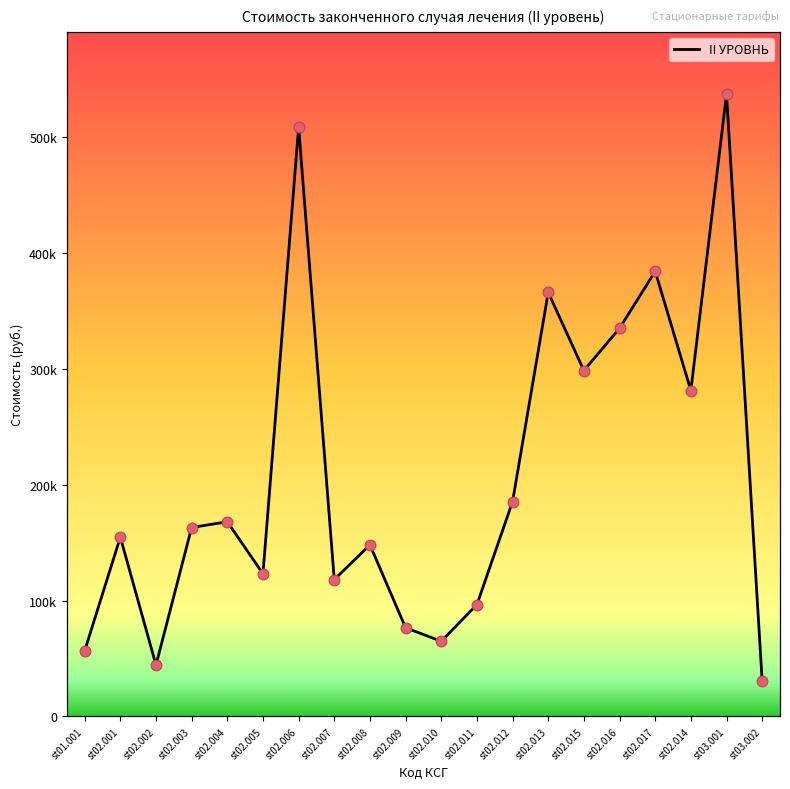

What is the change in value from st02.013 to st03.002?

-335425.3